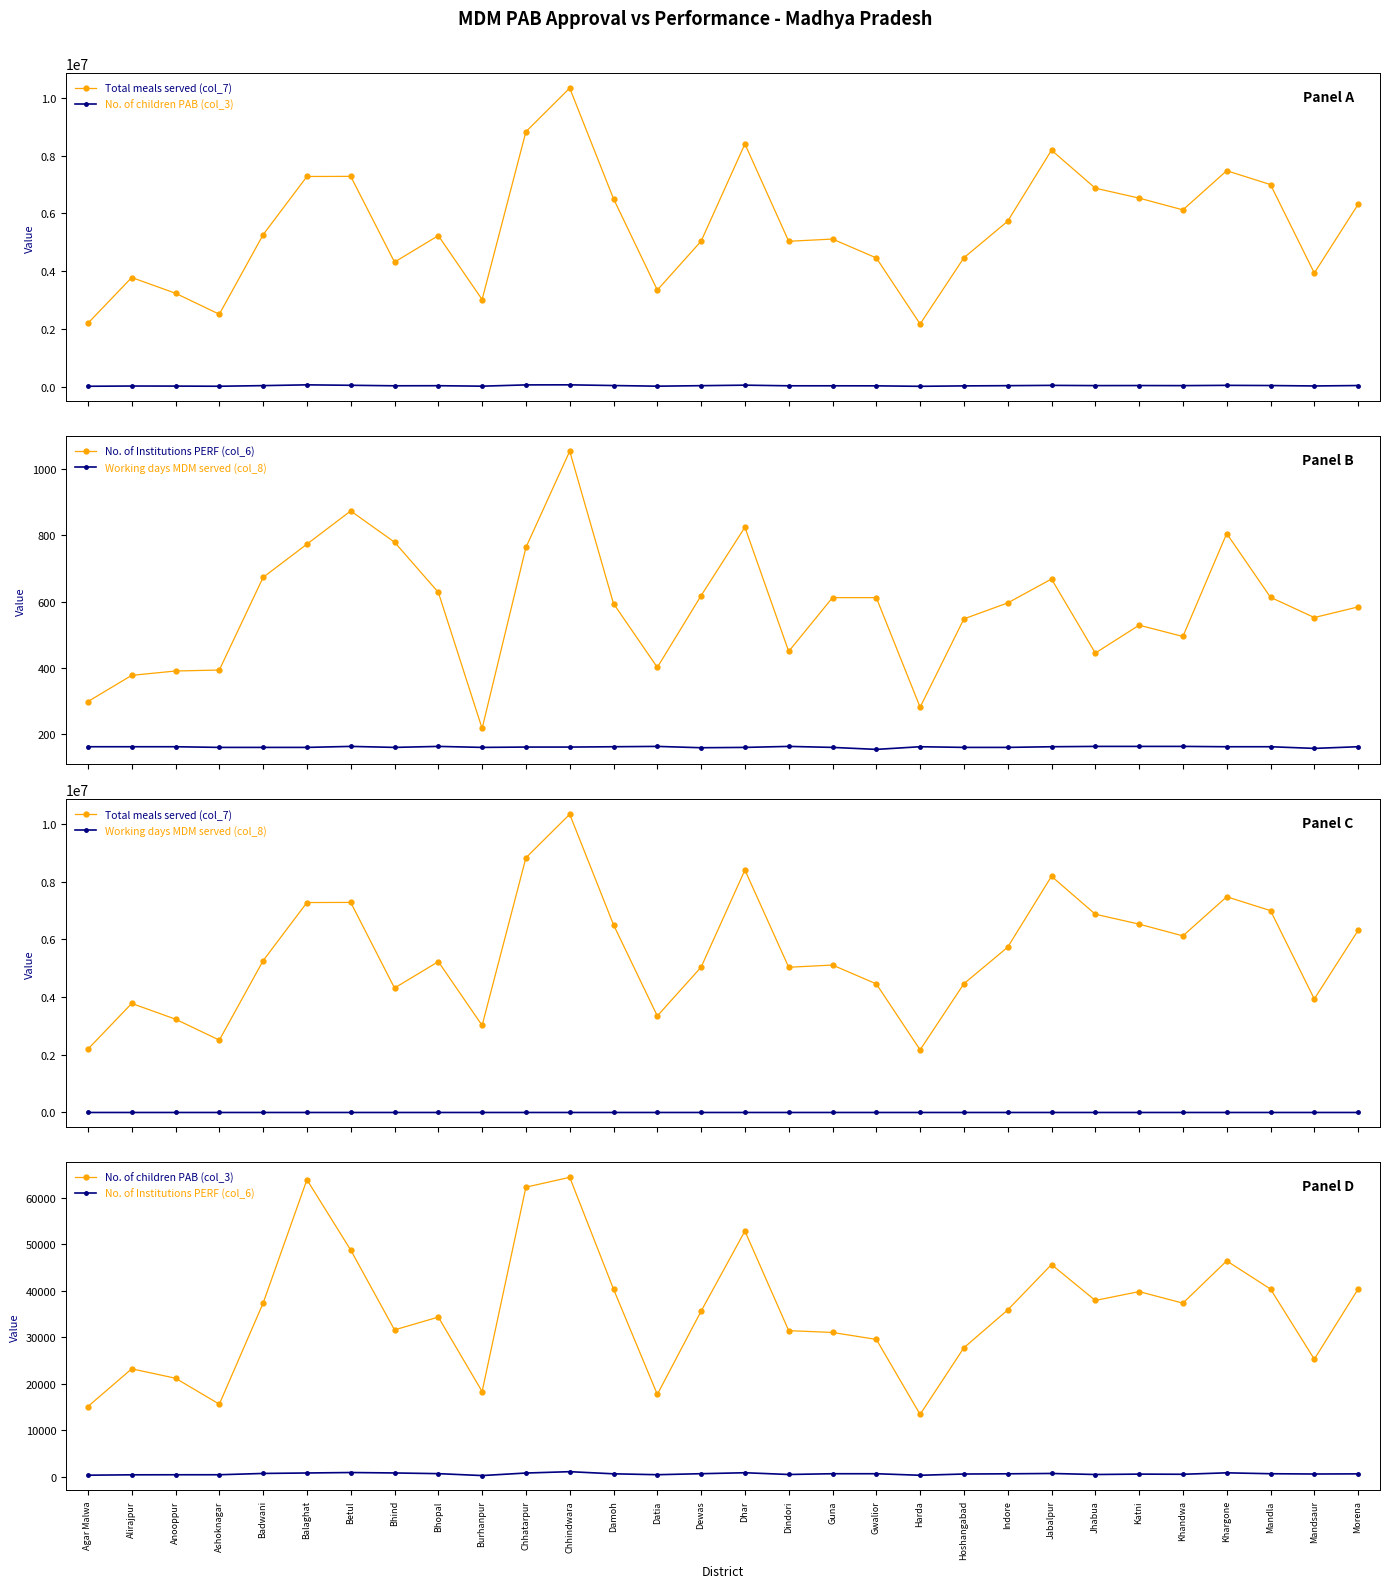

Which series changed the most between Badwani and Mandla?

Total meals served (col_7)